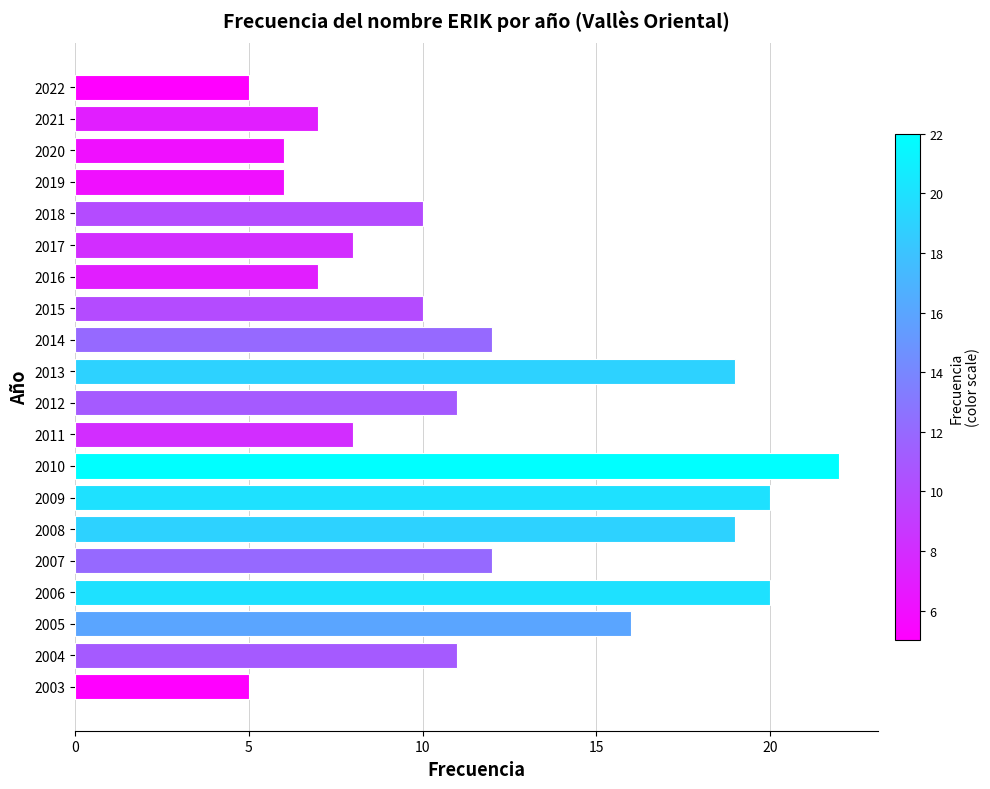

What is the greatest value displayed?

22